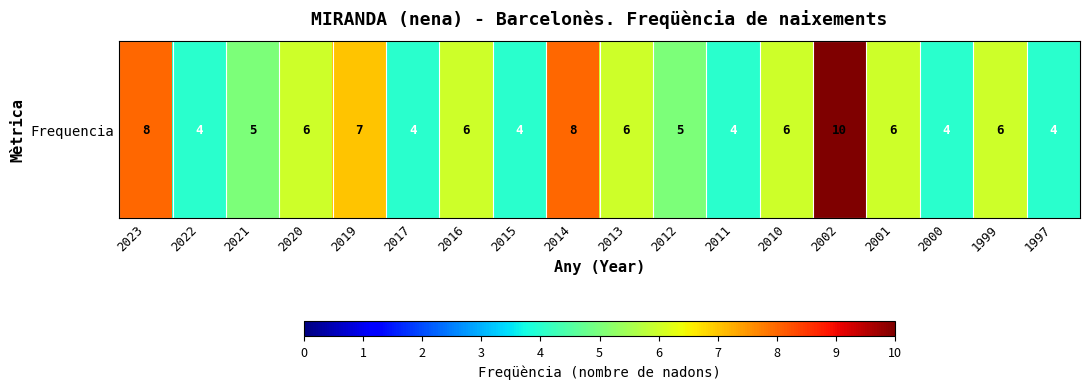

Reading left to right, extract all data points from this chart.

8	4	5	6	7	4	6	4	8	6	5	4	6	10	6	4	6	4